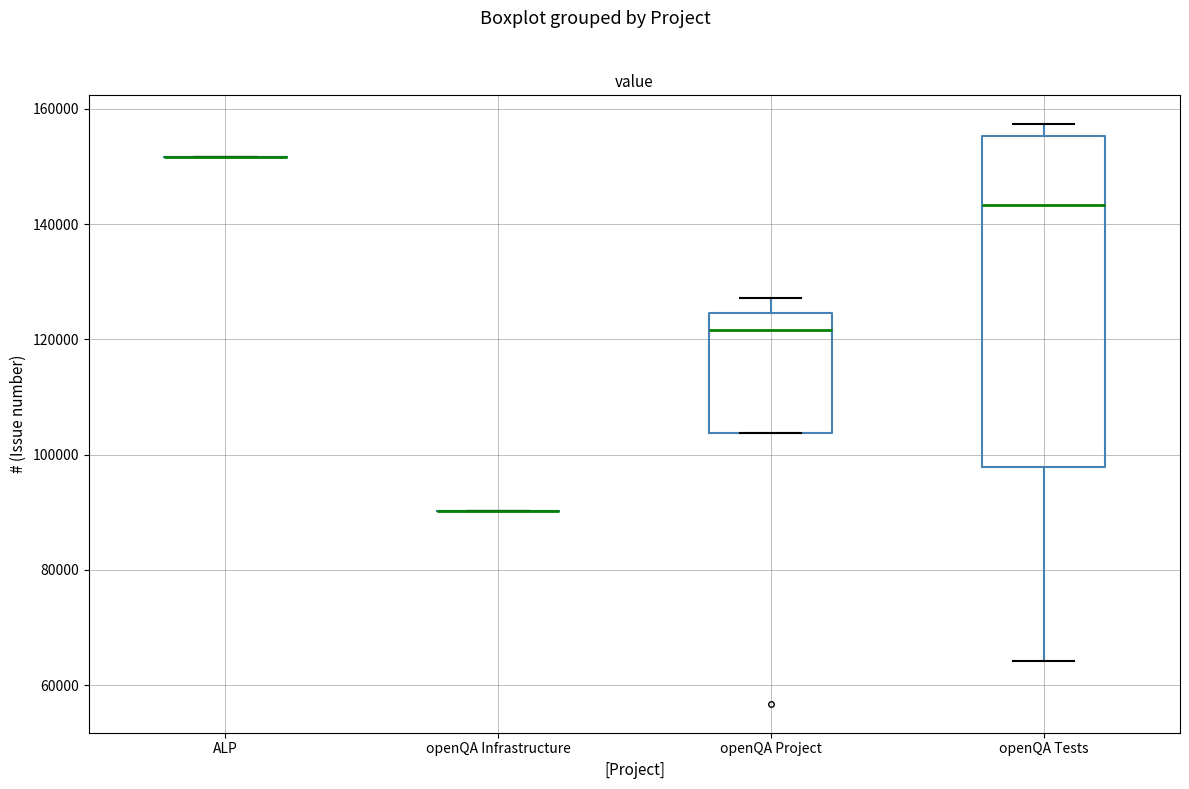

Reading left to right, read every box against the y-axis: the position of its median line, the range the box covers, and the ends of its whiskers. The values are not printed on the chart, so give them approximately, as read against the axis.

ALP: box collapsed to a line at 152000, whiskers 152000 to 152000
openQA Infrastructure: box collapsed to a line at 90000, whiskers 90000 to 90000
openQA Project: median 122000, box 104000 to 124000, whiskers 104000 to 128000
openQA Tests: median 144000, box 98000 to 156000, whiskers 64000 to 158000